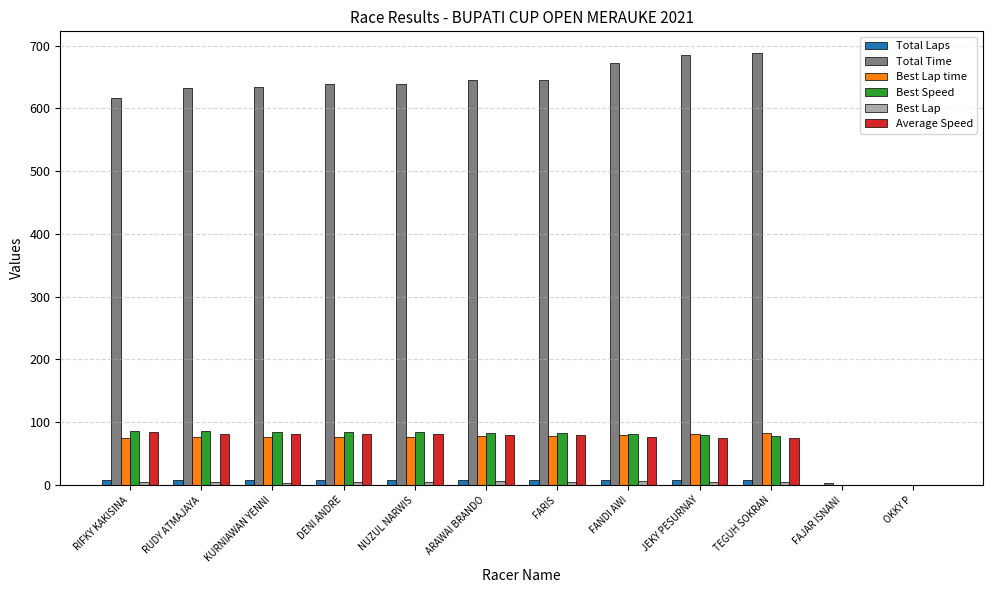

How many categories are shown in the chart?

12